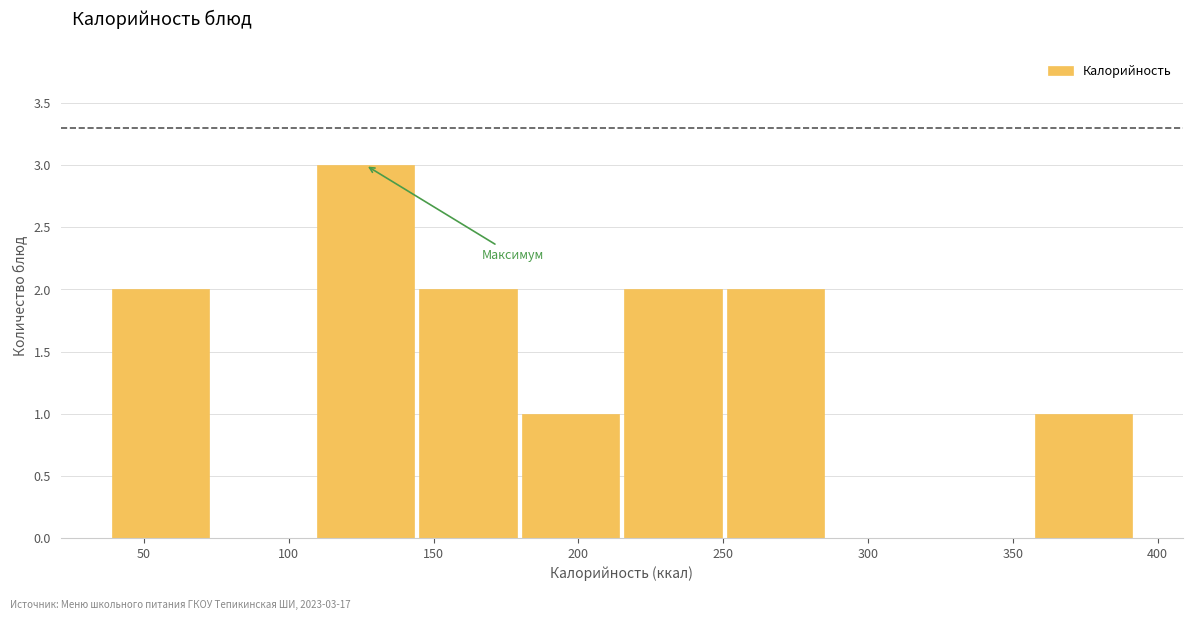

Which range on the x-axis has the tallest bar?

110 to 145